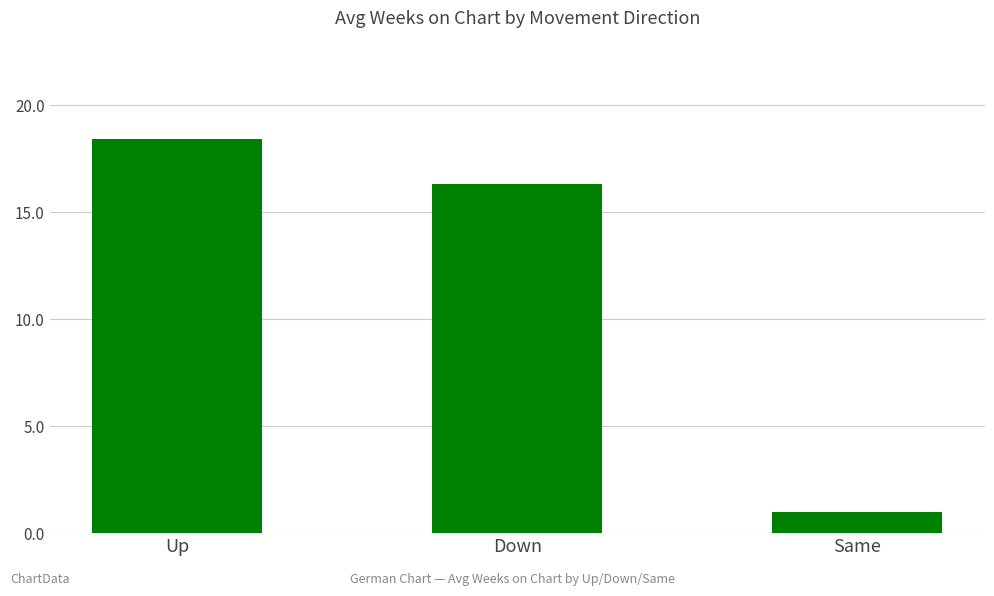

Reading right to left, extract all data points from this chart.

Same=1.0	Down=16.3	Up=18.4